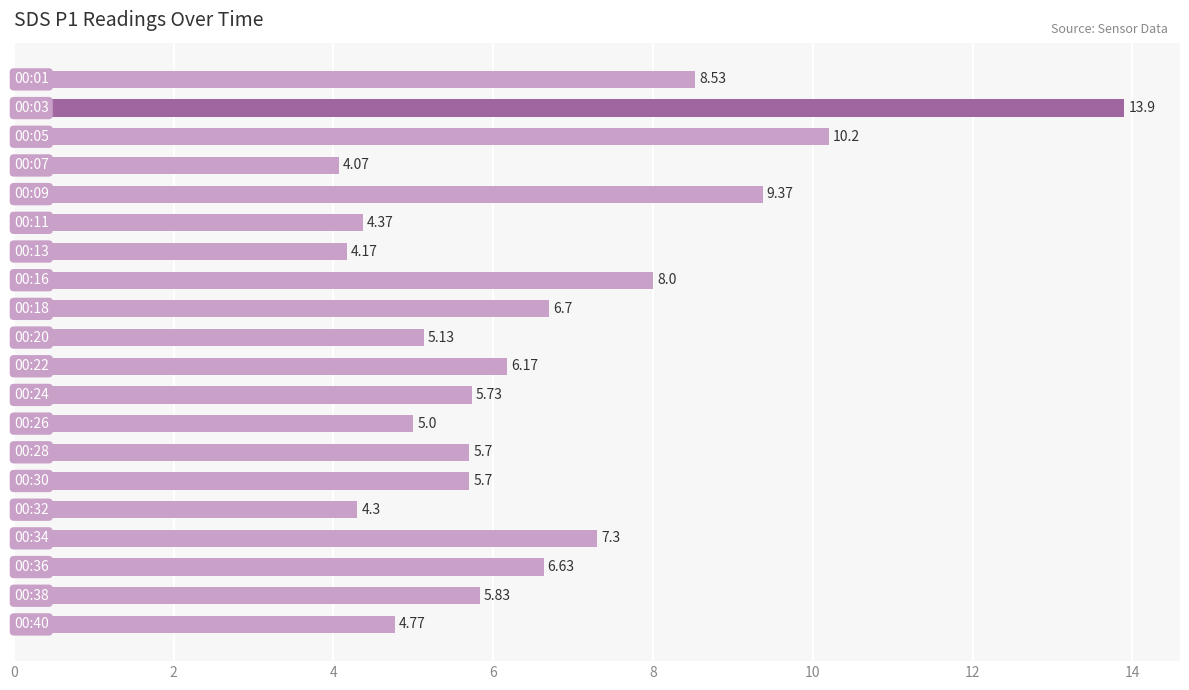

What is the average value?

6.6